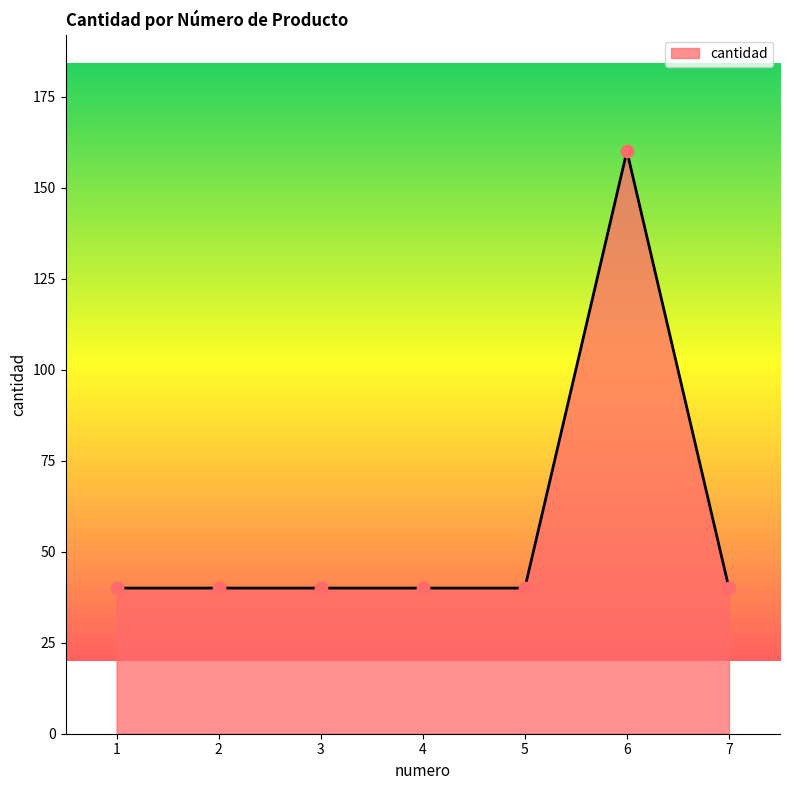

What is the change in value from 3 to 6?

+120